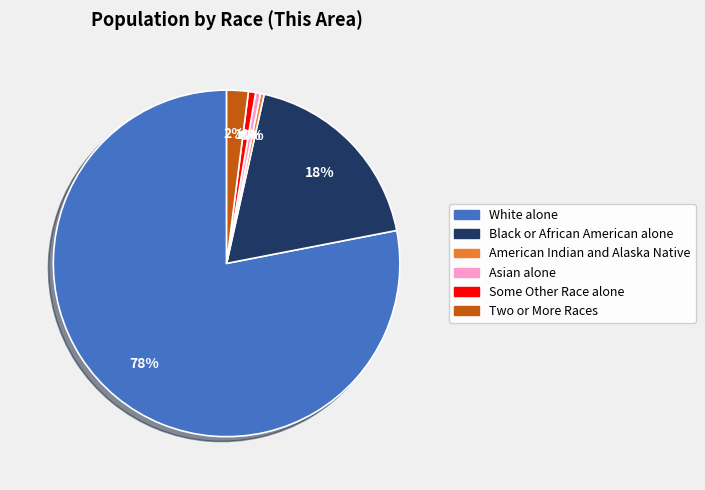

Is the sum of American Indian and Alaska Native and Black or African American alone greater than half?

No